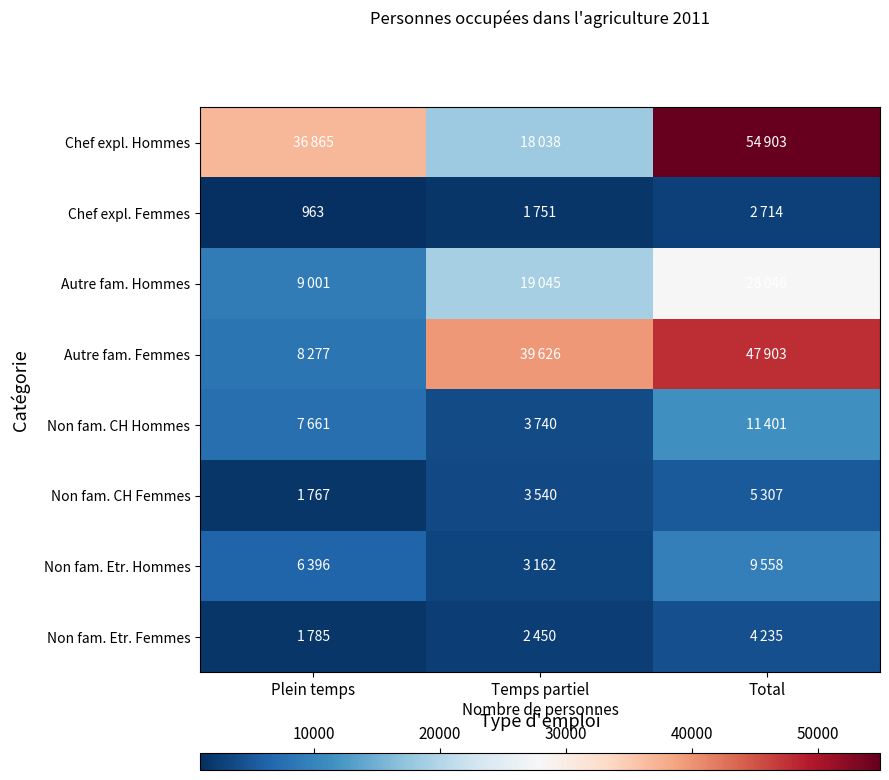

The Chef expl. Femmes series shows 963 at Plein temps. True or false?

True